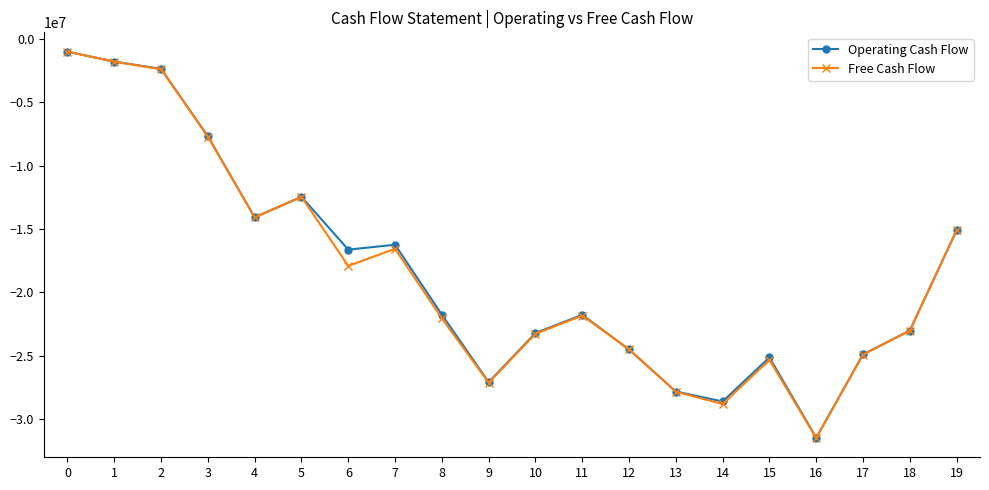

What is the value of the Free Cash Flow point at the 13th from the left?

-24523000